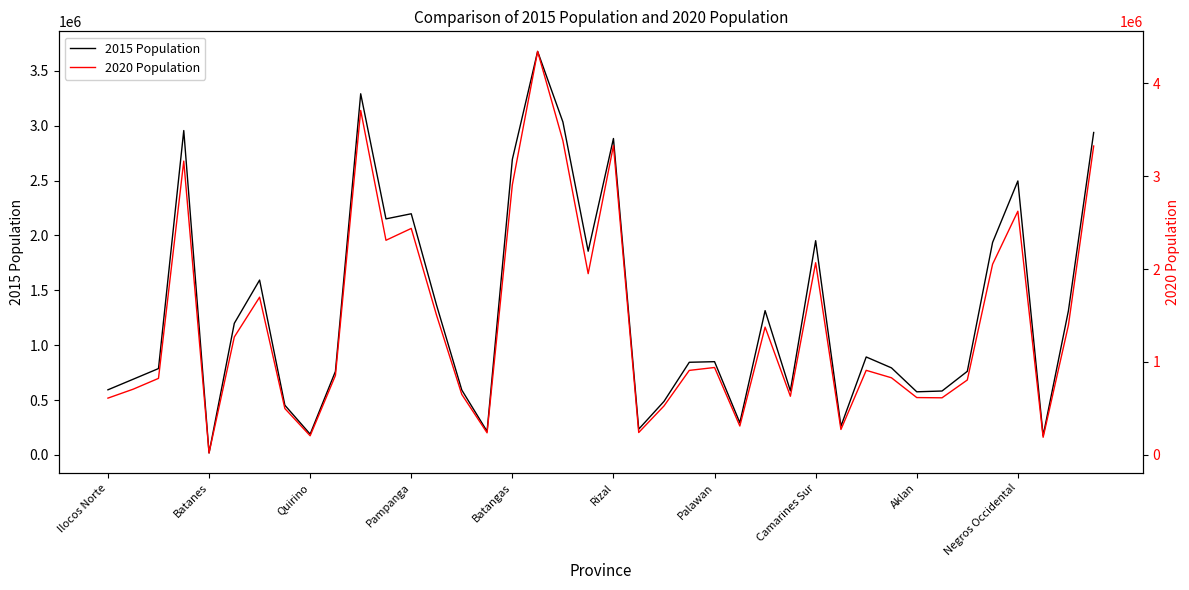

In 2020 Population, how many points are lower than both neighbors (excluding endpoints)?

11